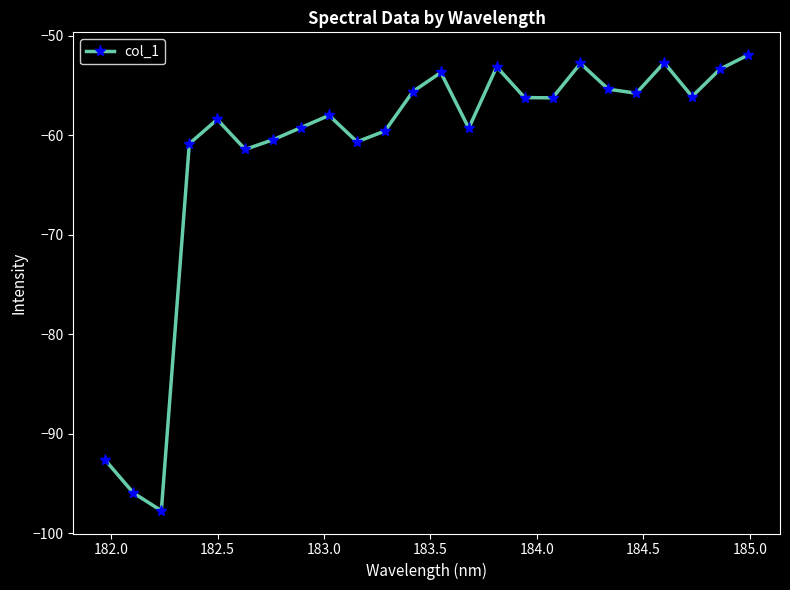

True or false: the data has more than 2 interior local peaks.

True